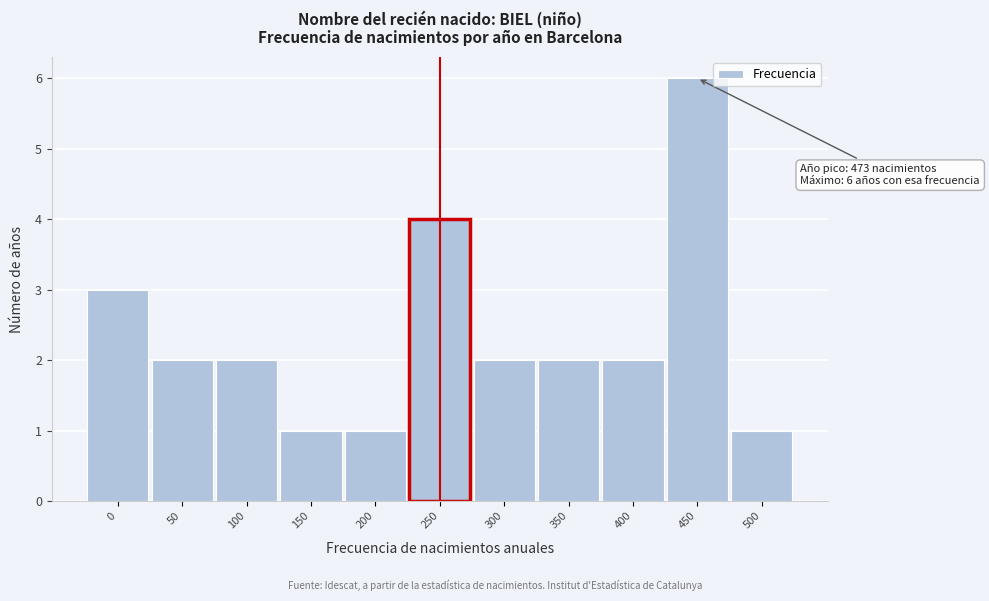

Reading left to right, extract all data points from this chart.

3	2	2	1	1	4	2	2	2	6	1